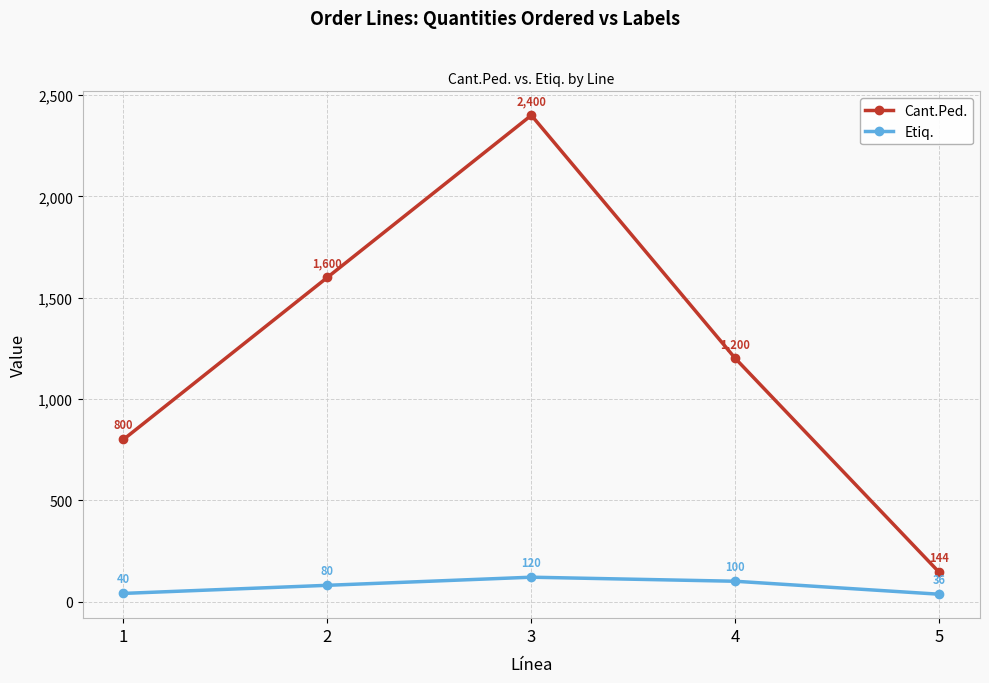

What is the spread (max minus min) of values at 1?

760